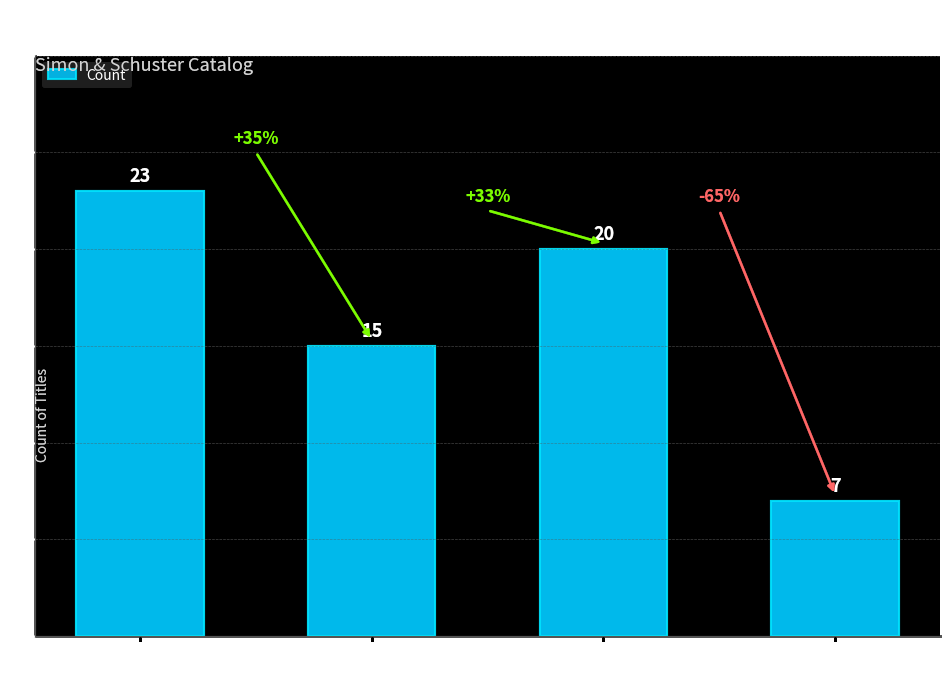

What is the label of the 1st bar from the right?

Audio Download